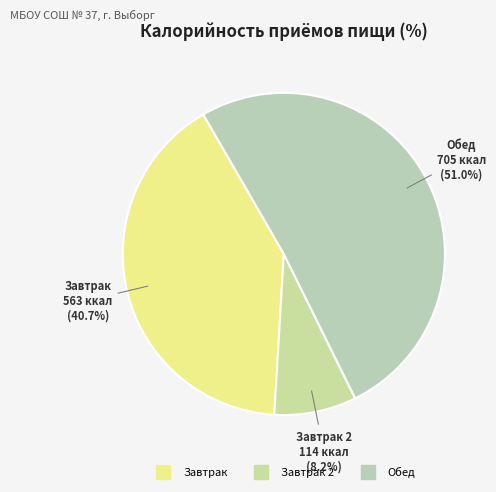

Is there any slice that represents more than half of the pie?

Yes